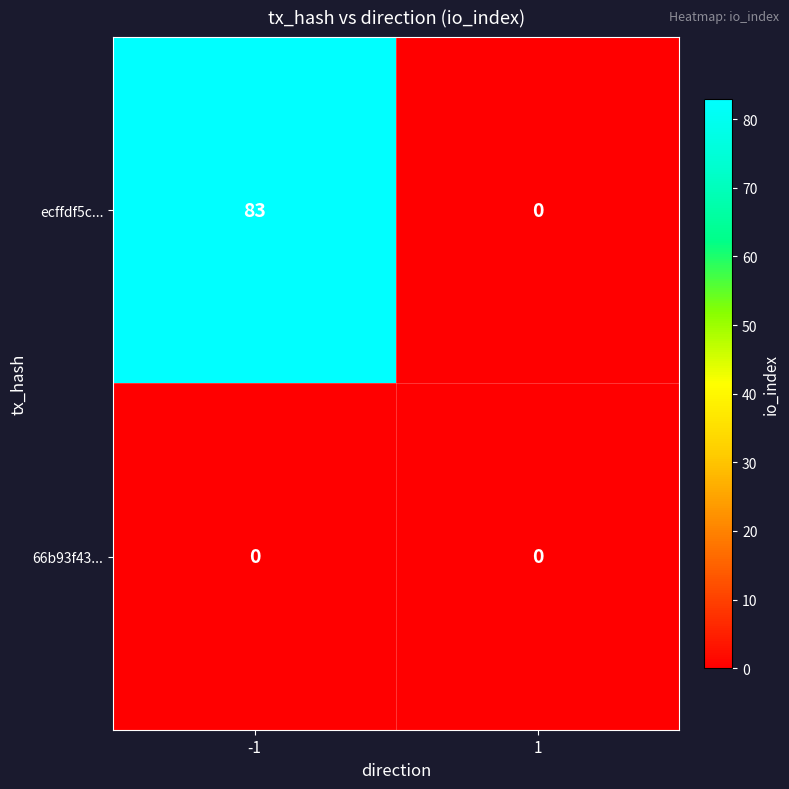

Read the ecffdf5c... value at -1, to the nearest 5.

85